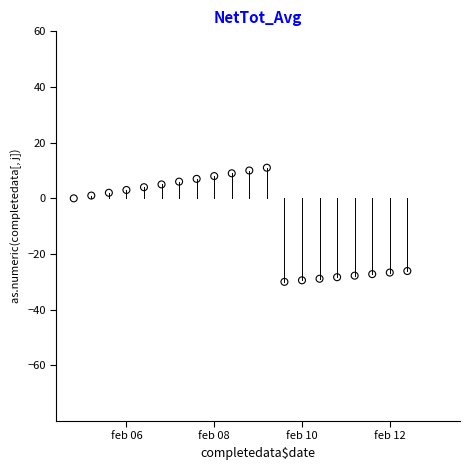

What is the range of Y values (max minus min)?

41.0